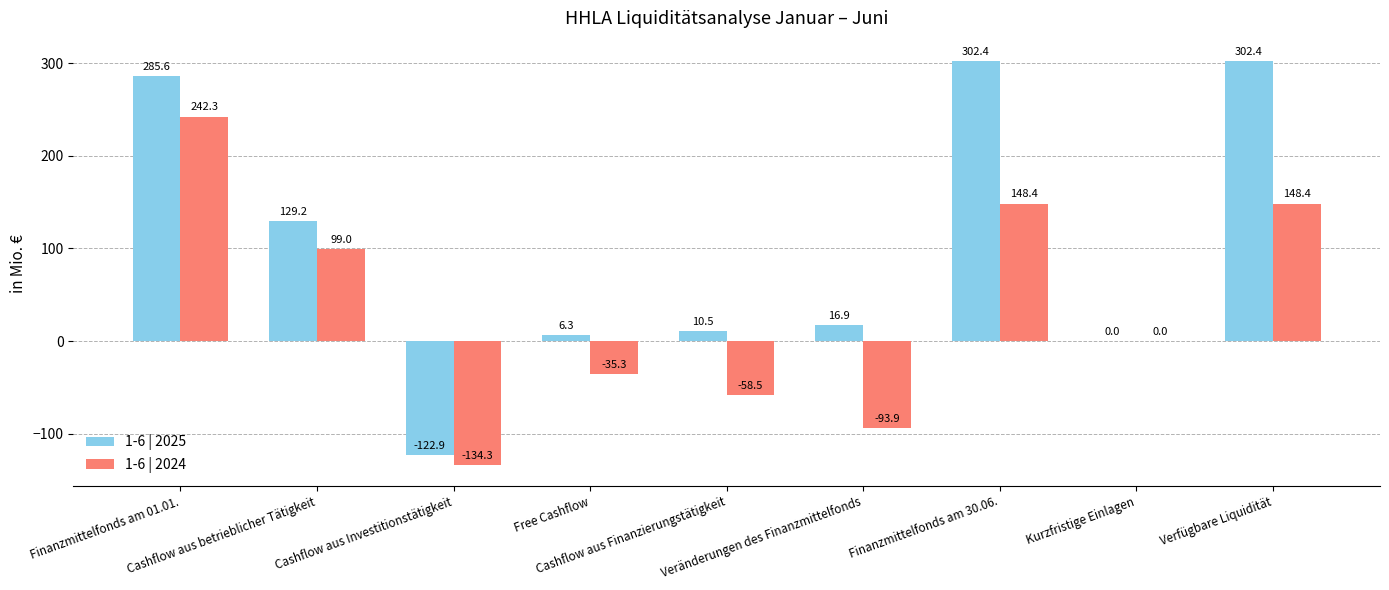

What is the sum of all 1-6 | 2025 values?

930.4